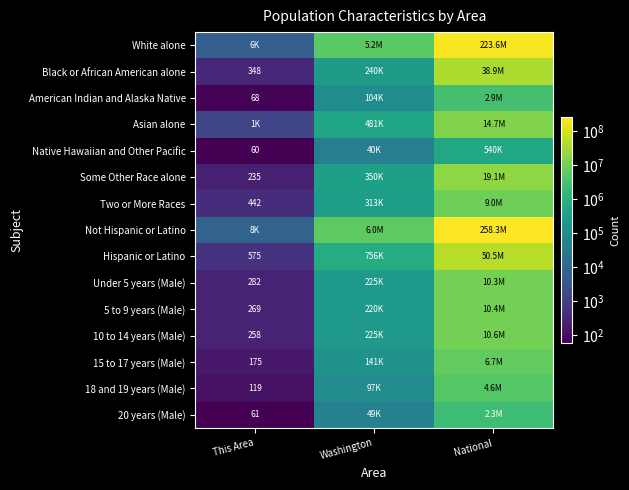

Is it true that Native Hawaiian and Other Pacific equals 60 at This Area?

True